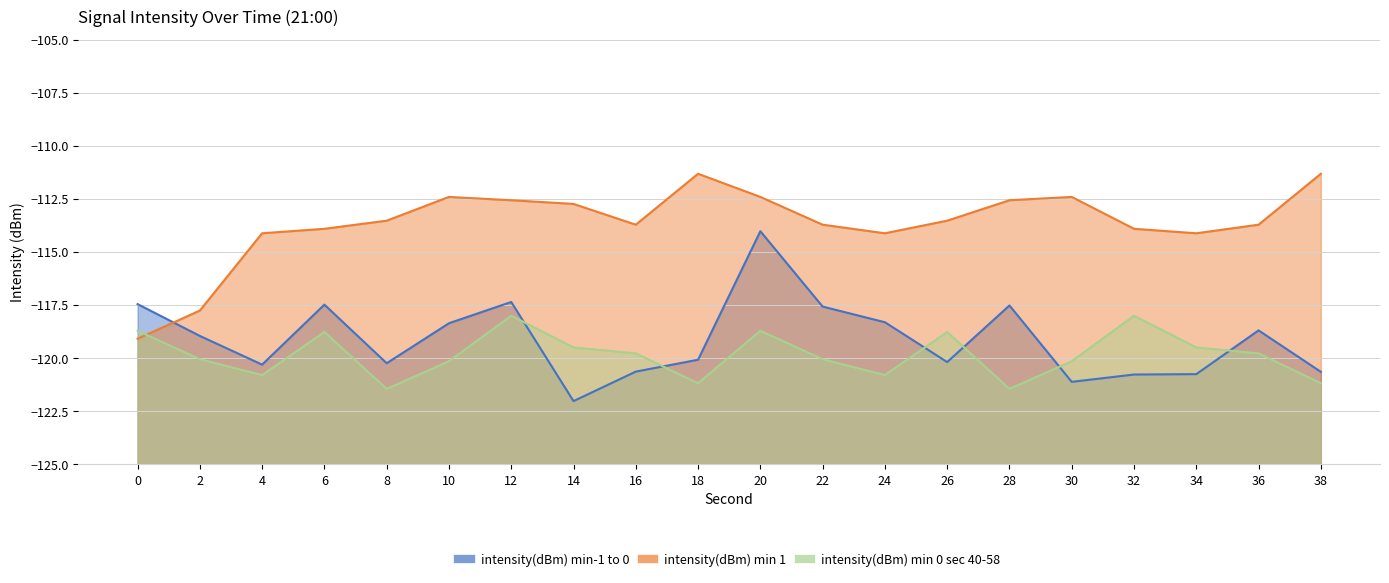

The intensity(dBm) min 0 sec 40-58 series shows -118.0 at 12. True or false?

True